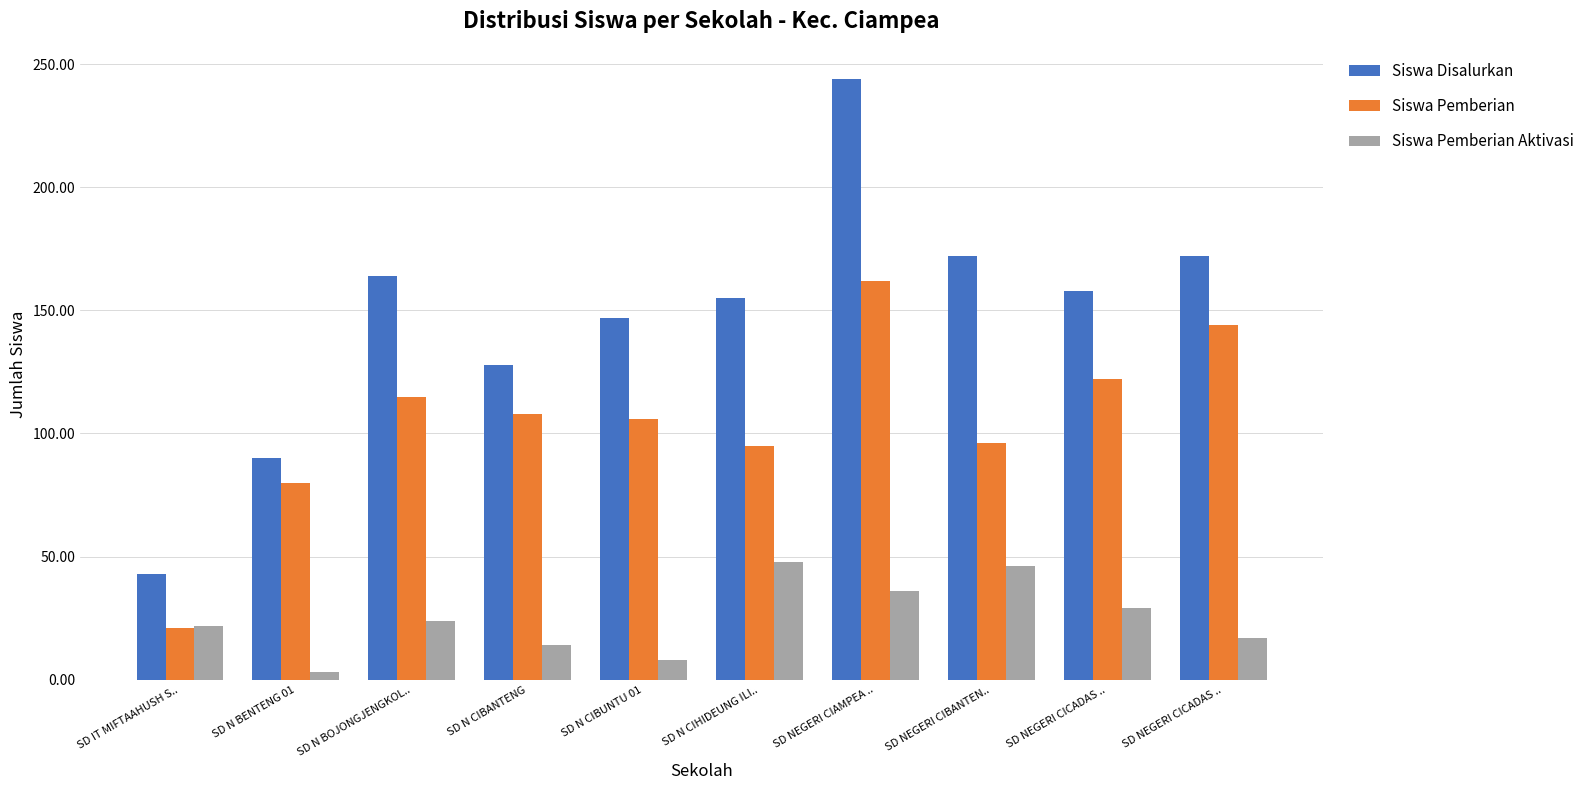

At how many categories does at least one series exceed 122?

8